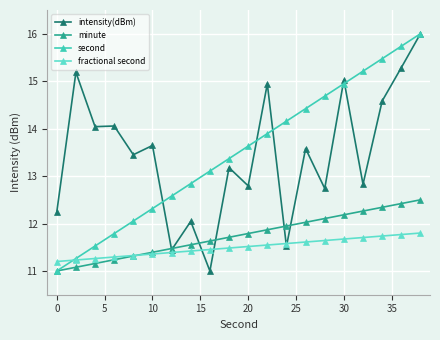

What is the minimum value shown in the chart?

11.0